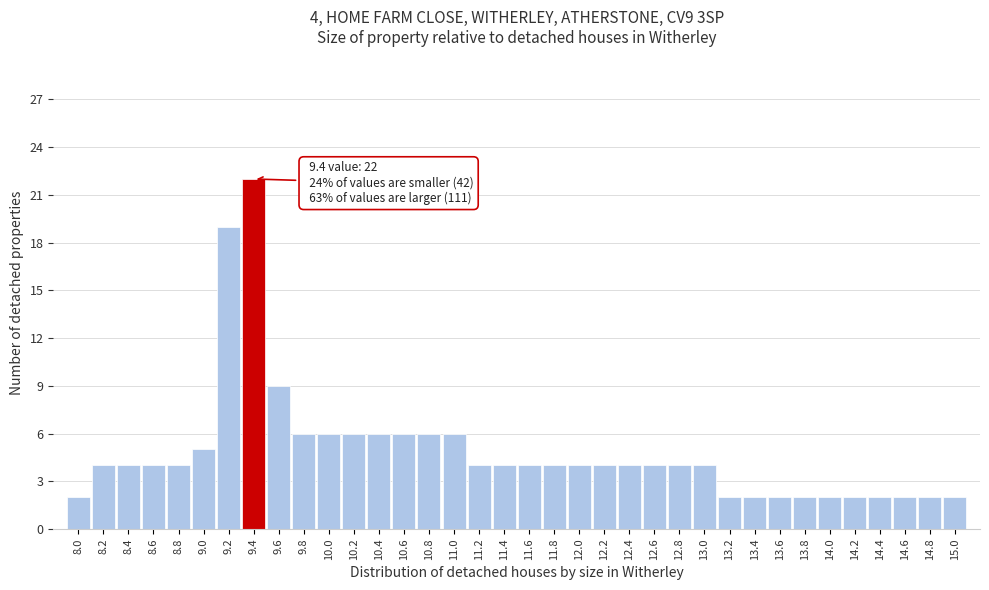

Which range on the x-axis has the tallest bar?

9.3 to 9.5